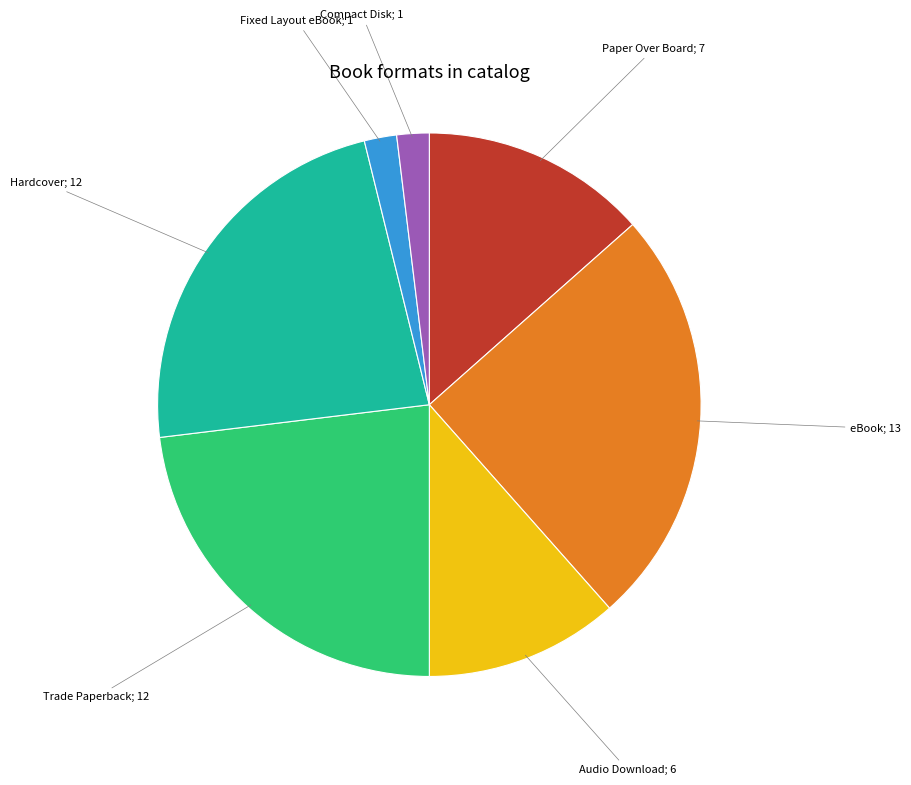

Does any single category account for the majority?

No